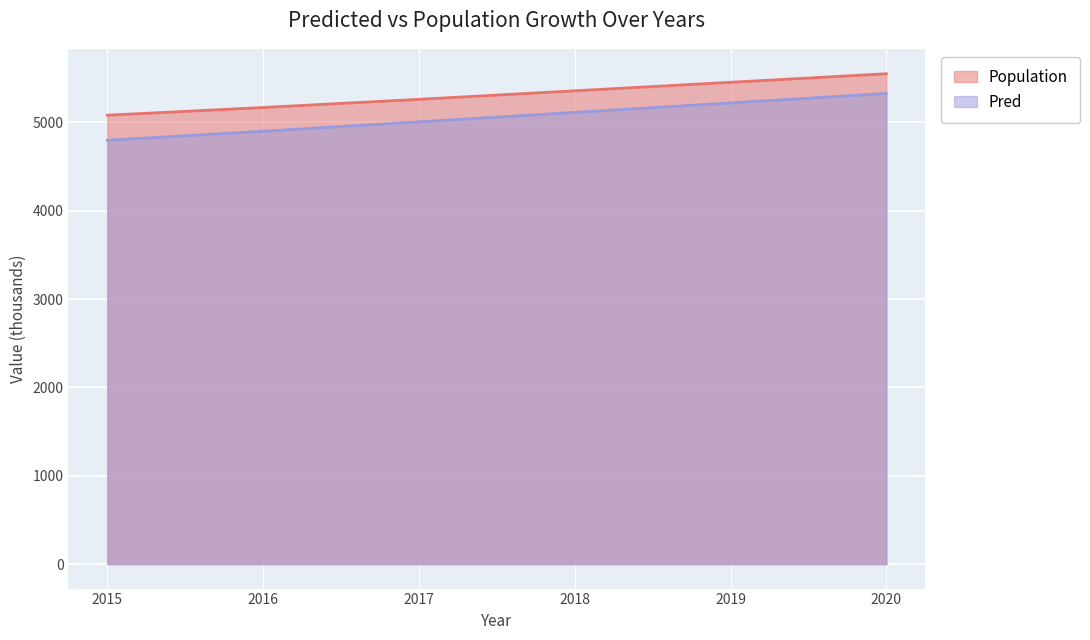

Reading left to right, what are all the values shown in this chart?

Population: 5081.7	5169.0	5261.6	5357.8	5454.5	5551.2
Pred: 4797.5	4900.6	5006.4	5113.7	5221.0	5328.3